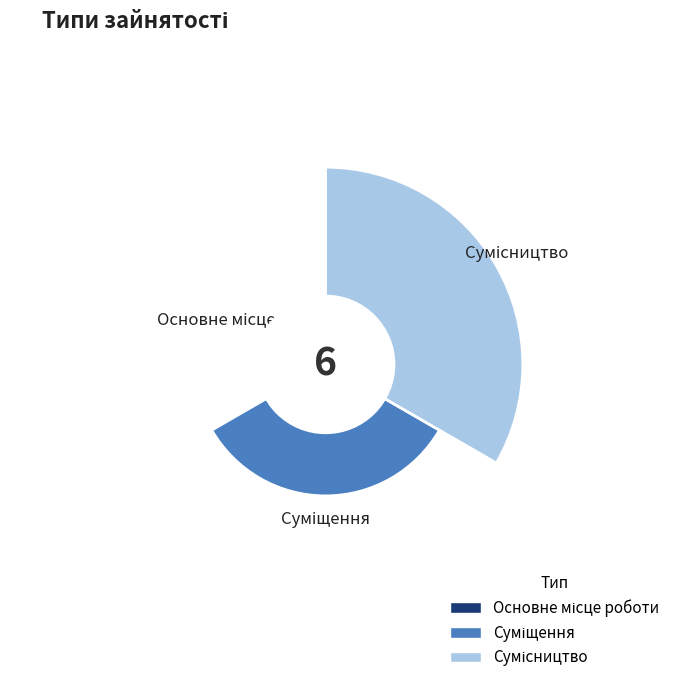

Does Основне місце роботи represent more than half of the total?

No